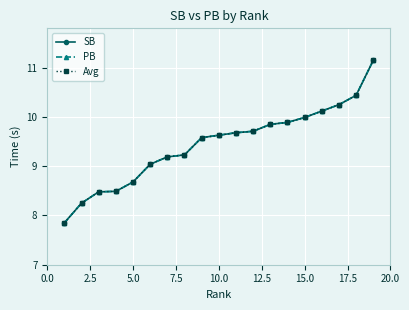

True or false: PB and Avg cross at least once.

False